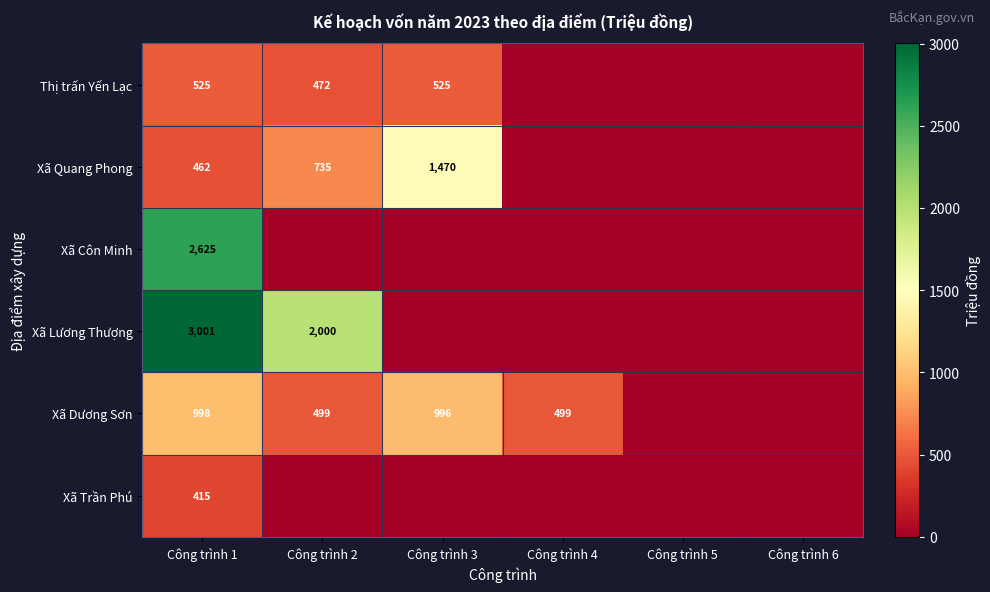

What is the sum of the Thị trấn Yến Lạc values at Công trình 2 and Công trình 3?

997